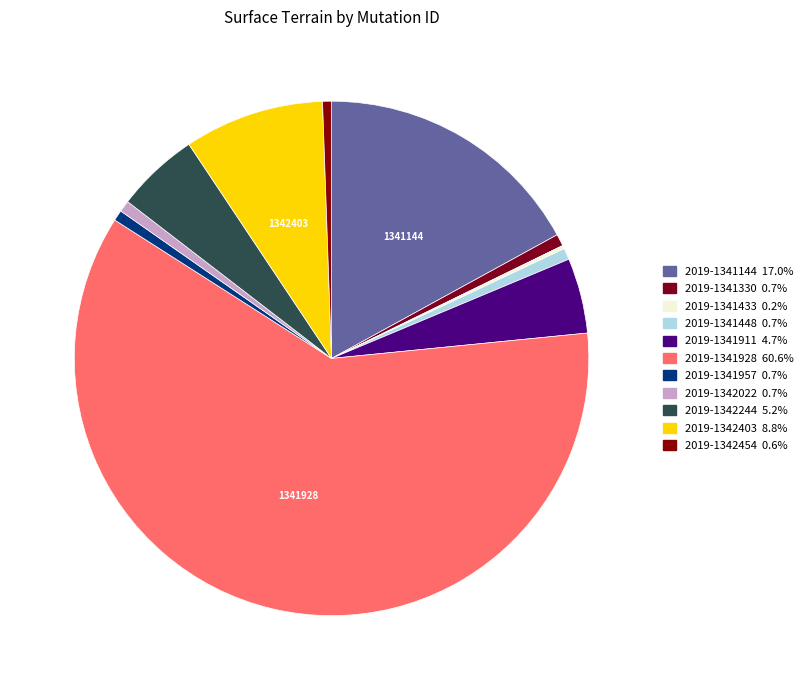

Is the sum of 2019-1341433 and 2019-1341928 greater than half?

Yes